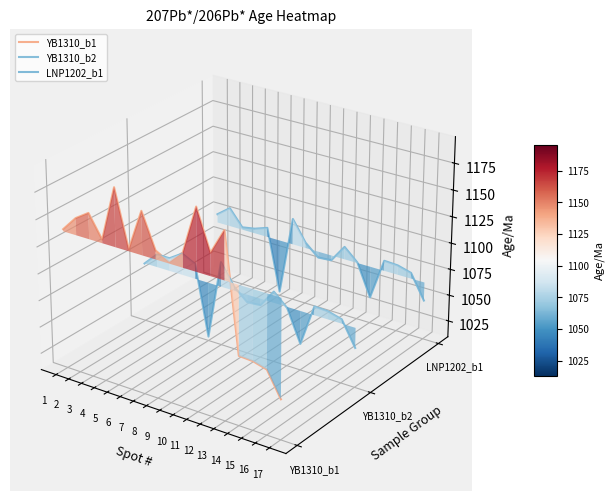

The YB1310_b1 series shows 0.0 at 11. True or false?

False